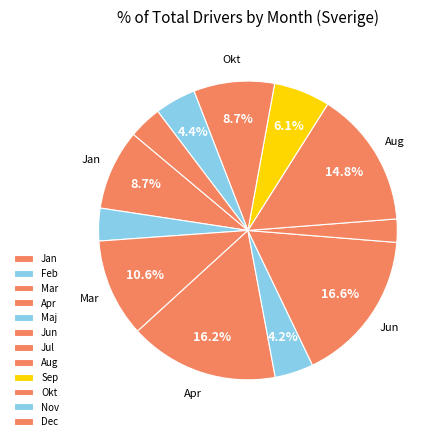

To the nearest percent, what portion does Jun represent?

17%